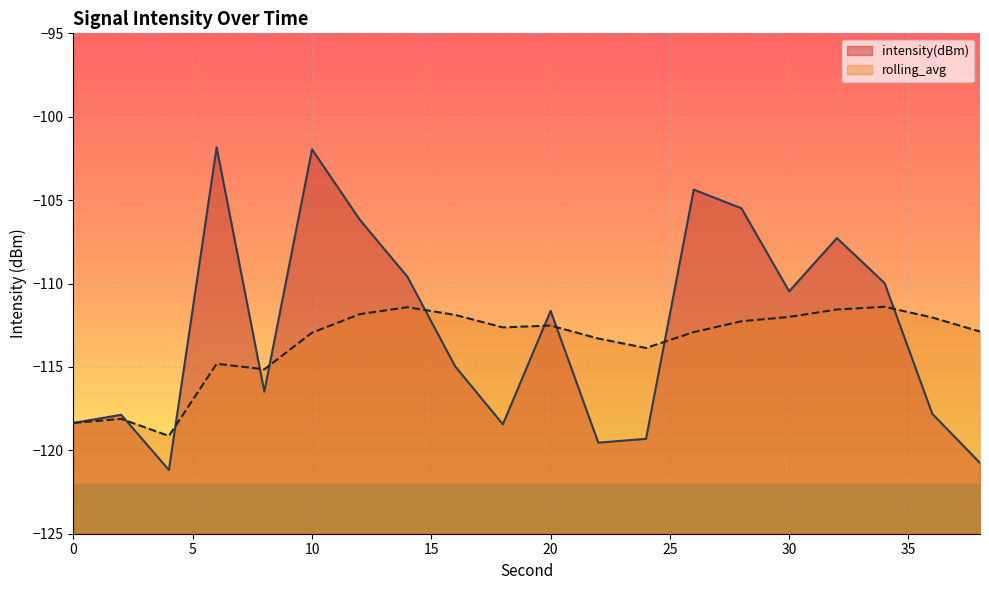

How many interior local peaks does the rolling_avg series have?

5